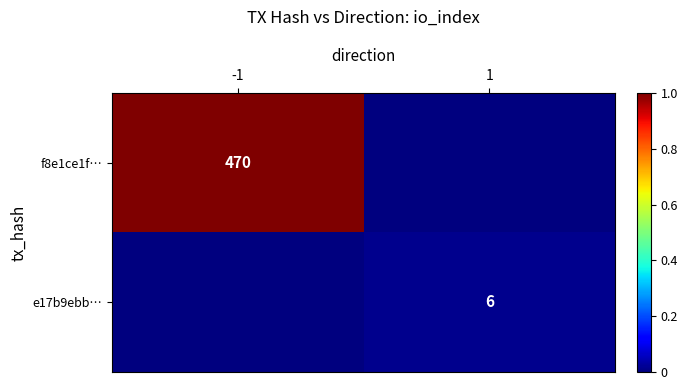

The f8e1ce1f… series shows 470 at -1. True or false?

True